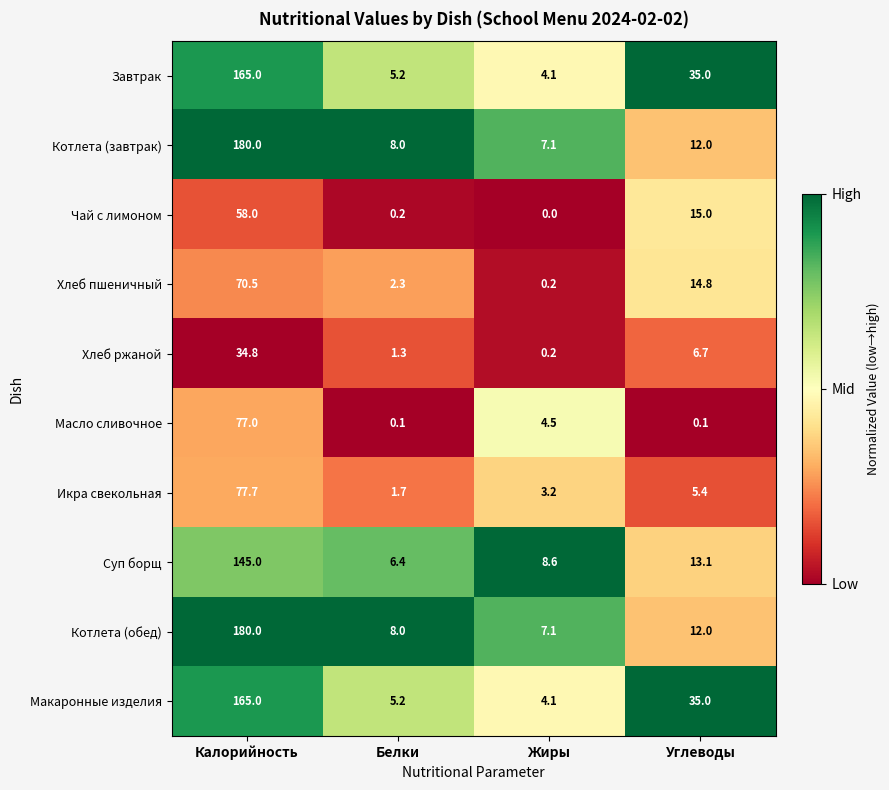

At how many categories does at least one series exceed 0?

4